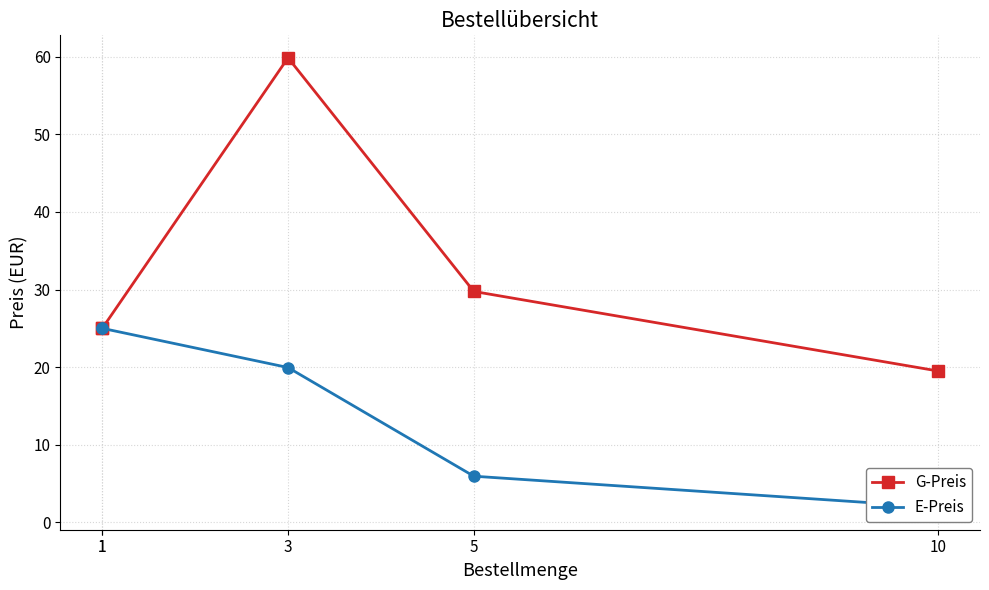

The G-Preis series shows 59.8 at 3. True or false?

True